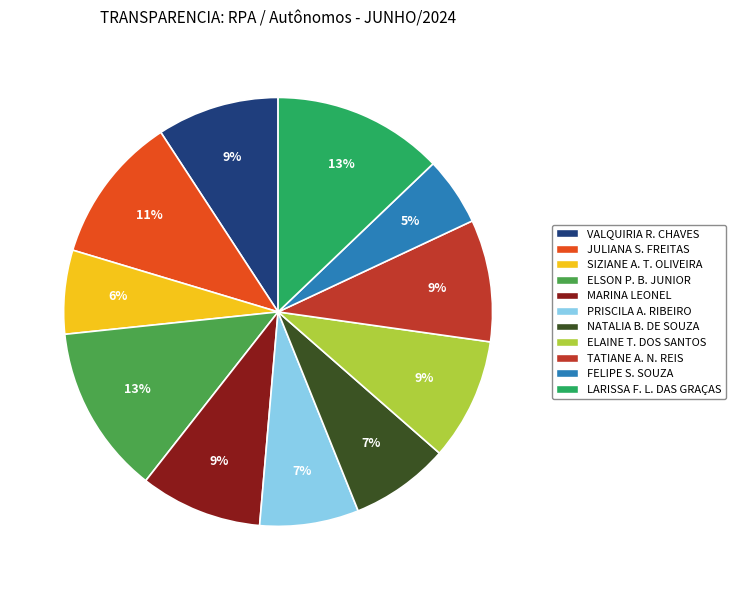

To the nearest percent, what is the difference between the largest and smallest slice percentages?

8%